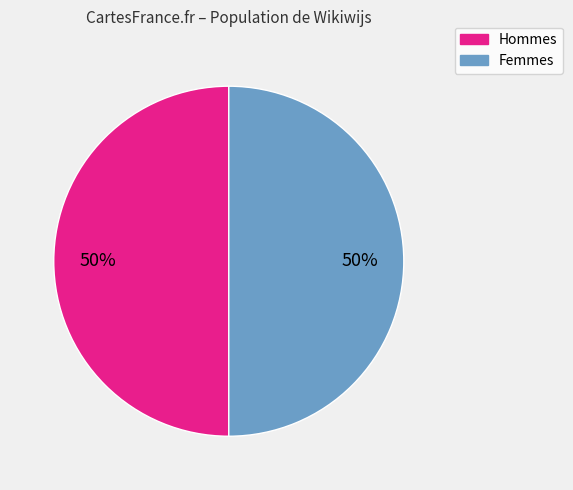

To the nearest percent, what is the average slice percentage?

50%